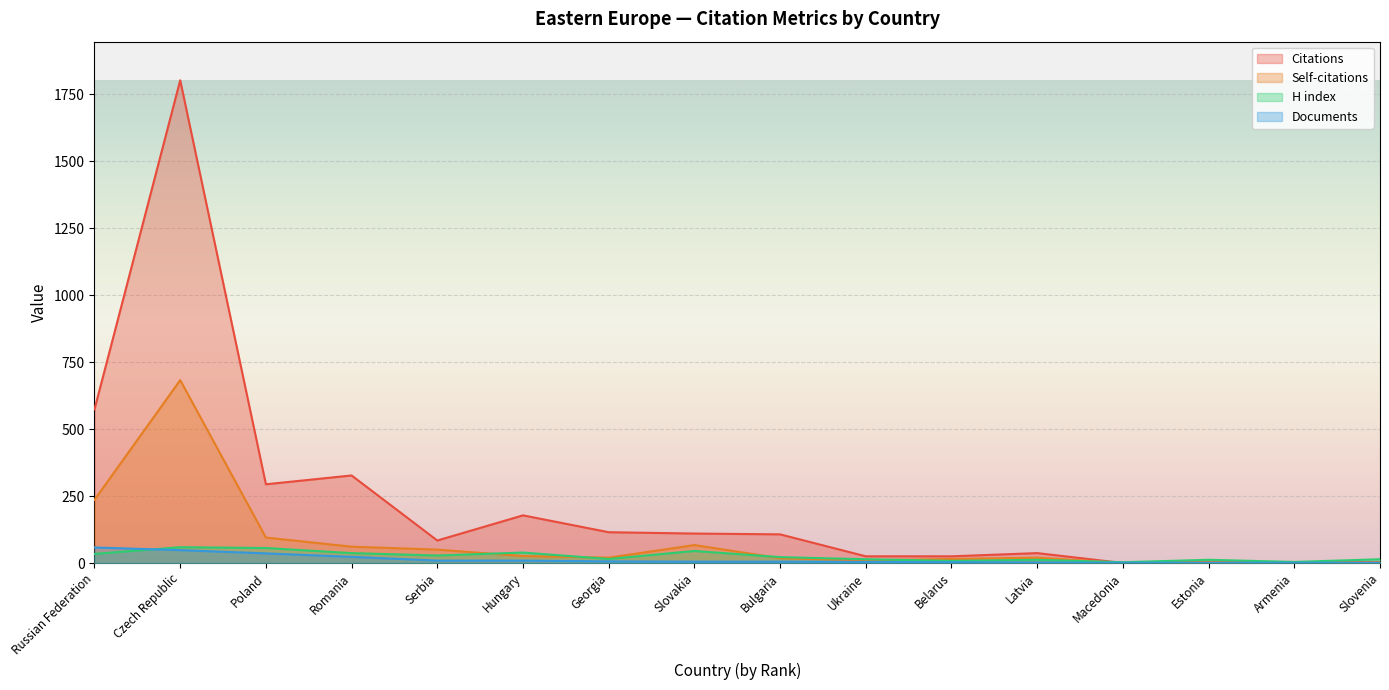

How many series are shown in this chart?

4